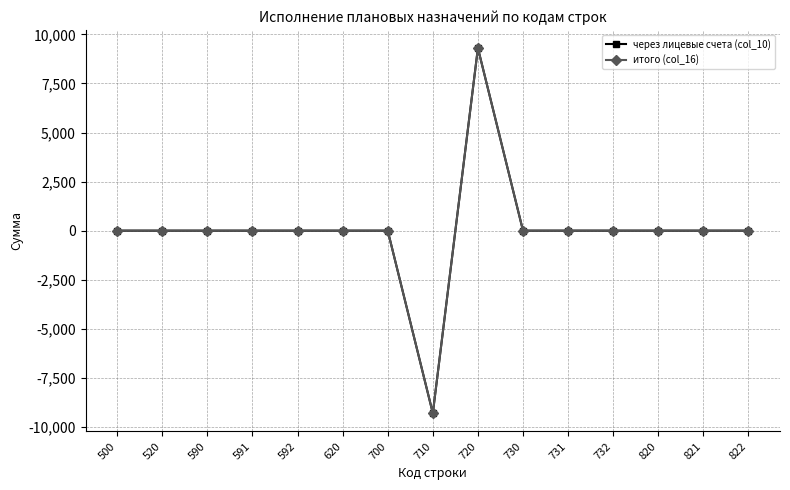

True or false: итого (col_16) and через лицевые счета (col_10) cross at least once.

False